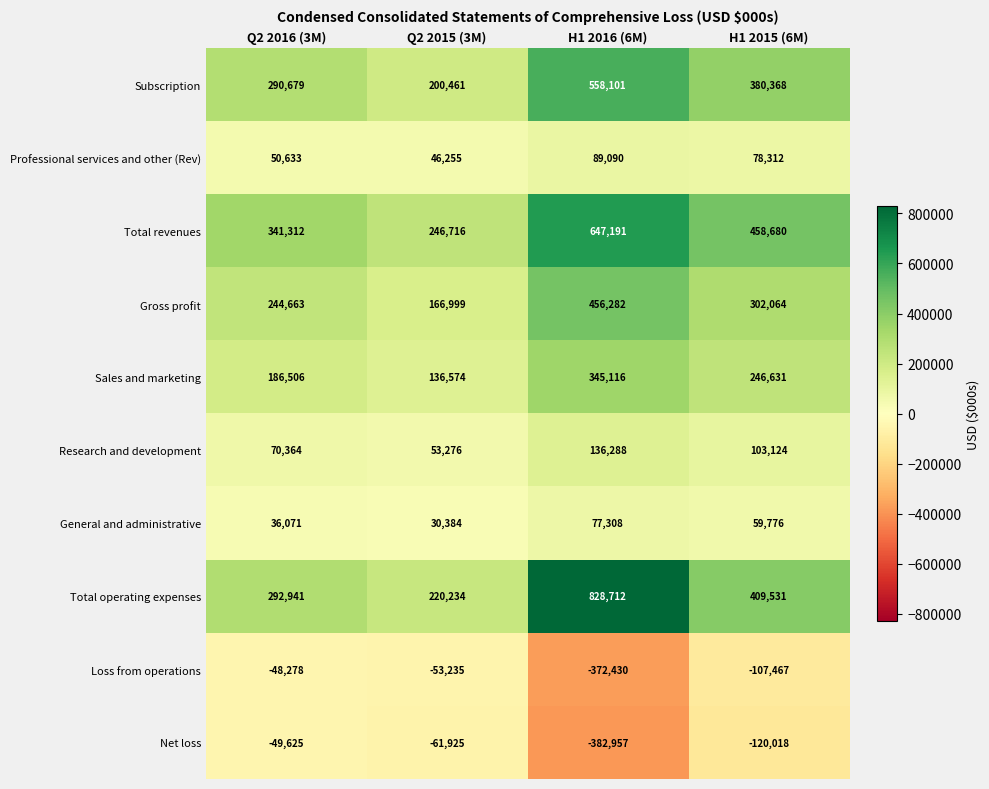

Rank the series at Q2 2015 (3M) from highest to lowest value.

Total revenues, Total operating expenses, Subscription, Gross profit, Sales and marketing, Research and development, Professional services and other (Rev), General and administrative, Loss from operations, Net loss